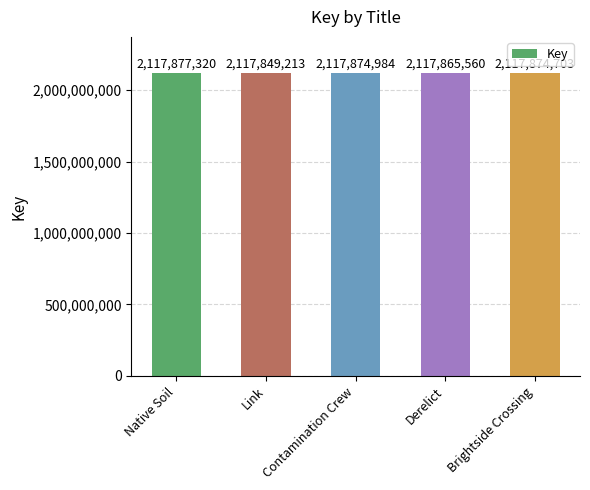

Which has a higher value, Brightside Crossing or Link?

Brightside Crossing